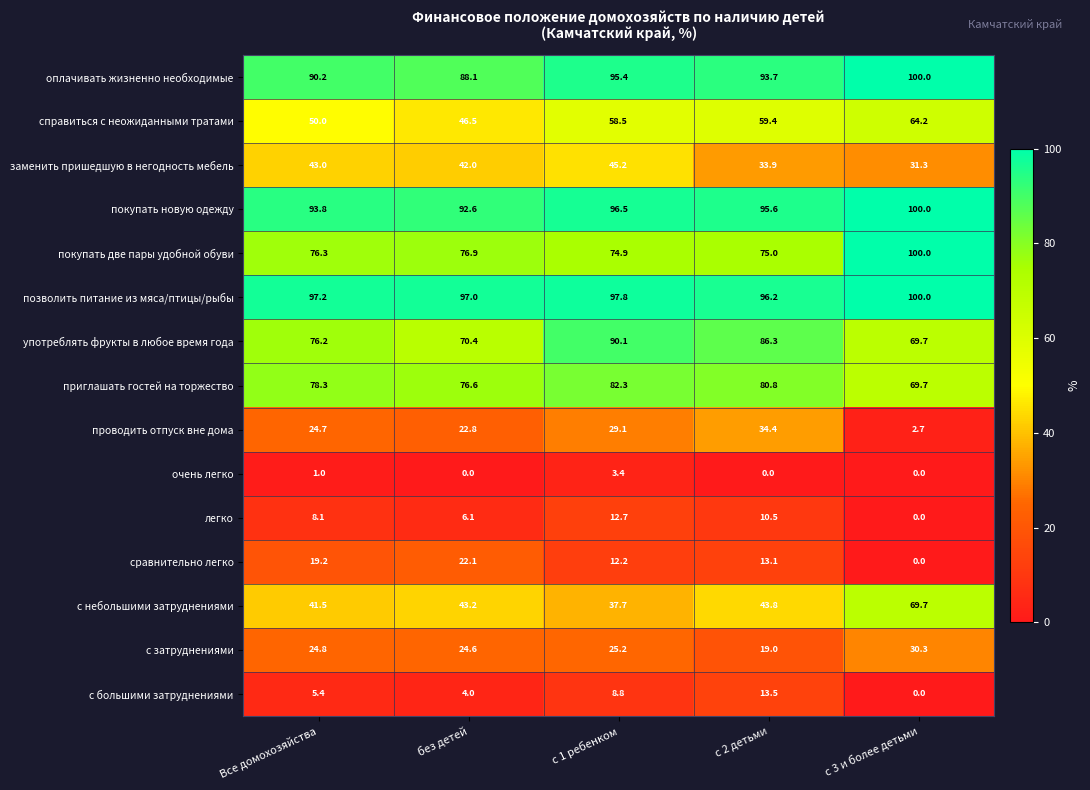

How many values in the с затруднениями series are below 24?

1